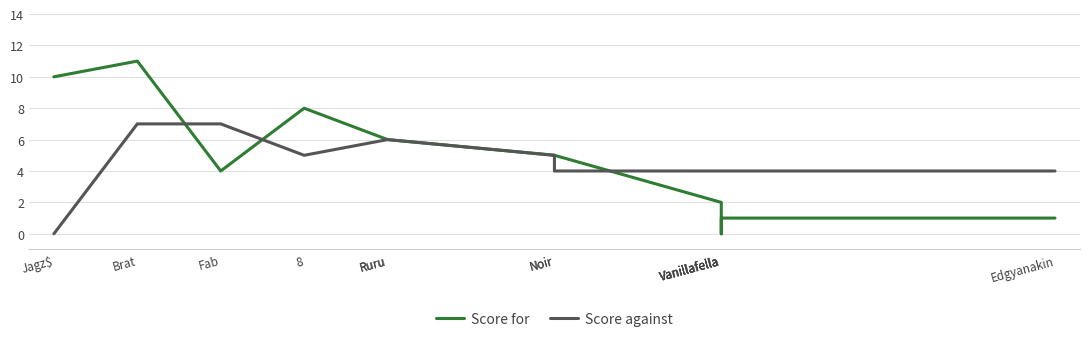

What is the value of the Score for point at the 1st from the left?

10